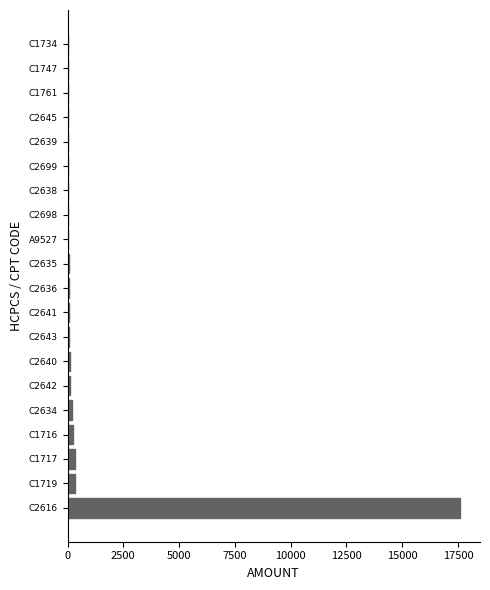

True or false: the data shows 335.7 at C1717.

True